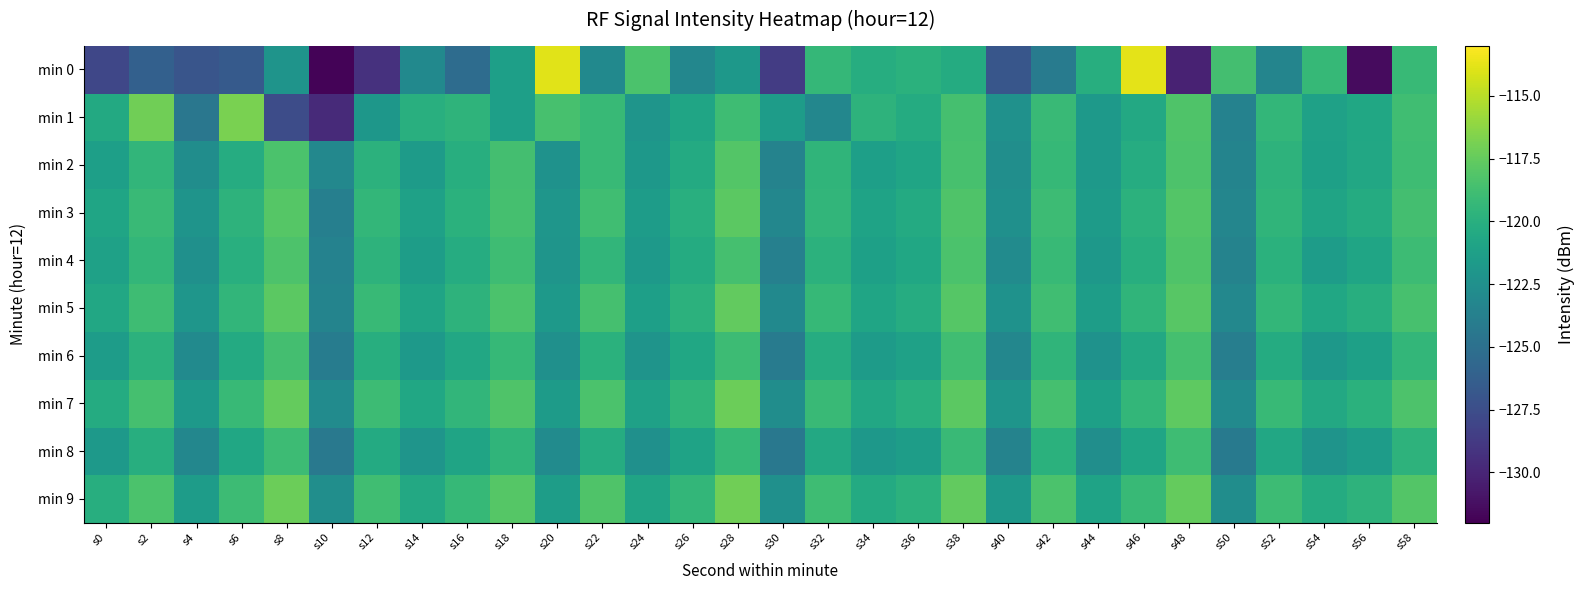

Reading left to right, what are all the values shown in this chart?

min 0: s0=-128.0	s2=-126.1	s4=-127.0	s6=-126.6	s8=-122.2	s10=-131.8	s12=-129.3	s14=-123.0	s16=-125.3	s18=-121.3	s20=-113.9	s22=-123.0	s24=-118.4	s26=-123.2	s28=-121.9	s30=-128.7	s32=-119.3	s34=-120.2	s36=-119.9	s38=-120.3	s40=-126.9	s42=-124.1	s44=-120.1	s46=-113.8	s48=-130.2	s50=-118.7	s52=-123.4	s54=-119.2	s56=-131.5	s58=-119.2
min 1: s0=-120.5	s2=-117.1	s4=-124.5	s6=-116.8	s8=-127.6	s10=-129.7	s12=-122.0	s14=-120.0	s16=-119.6	s18=-121.3	s20=-118.5	s22=-119.2	s24=-122.1	s26=-120.8	s28=-118.9	s30=-121.5	s32=-123.2	s34=-119.7	s36=-120.3	s38=-118.6	s40=-122.4	s42=-119.1	s44=-121.8	s46=-120.5	s48=-118.2	s50=-123.6	s52=-119.4	s54=-121.1	s56=-120.7	s58=-118.8
min 2: s0=-121.3	s2=-119.5	s4=-122.7	s6=-120.2	s8=-118.4	s10=-123.1	s12=-119.8	s14=-121.6	s16=-120.1	s18=-118.7	s20=-122.3	s22=-119.2	s24=-121.9	s26=-120.4	s28=-118.1	s30=-123.5	s32=-119.6	s34=-121.3	s36=-120.8	s38=-118.5	s40=-122.6	s42=-119.3	s44=-121.7	s46=-120.2	s48=-118.3	s50=-123.4	s52=-119.7	s54=-121.2	s56=-120.6	s58=-118.9
min 3: s0=-120.8	s2=-119.1	s4=-122.2	s6=-119.7	s8=-118.0	s10=-123.8	s12=-119.4	s14=-121.1	s16=-119.9	s18=-118.6	s20=-122.0	s22=-118.8	s24=-121.5	s26=-120.0	s28=-117.8	s30=-123.2	s32=-119.5	s34=-121.0	s36=-120.4	s38=-118.2	s40=-122.5	s42=-119.0	s44=-121.6	s46=-119.8	s48=-118.1	s50=-123.3	s52=-119.6	s54=-120.9	s56=-120.3	s58=-118.7
min 4: s0=-121.1	s2=-119.4	s4=-122.5	s6=-120.0	s8=-118.3	s10=-123.6	s12=-119.7	s14=-121.4	s16=-120.2	s18=-118.9	s20=-122.1	s22=-119.5	s24=-121.8	s26=-120.3	s28=-118.6	s30=-123.7	s32=-119.8	s34=-121.2	s36=-120.7	s38=-118.4	s40=-122.8	s42=-119.2	s44=-121.9	s46=-120.1	s48=-118.2	s50=-123.5	s52=-119.9	s54=-121.5	s56=-120.8	s58=-119.0
min 5: s0=-120.6	s2=-118.9	s4=-122.0	s6=-119.5	s8=-117.8	s10=-123.4	s12=-119.2	s14=-120.9	s16=-119.7	s18=-118.4	s20=-121.8	s22=-118.6	s24=-121.3	s26=-119.8	s28=-117.6	s30=-123.0	s32=-119.3	s34=-120.8	s36=-120.2	s38=-118.0	s40=-122.3	s42=-118.8	s44=-121.4	s46=-119.6	s48=-117.9	s50=-123.1	s52=-119.4	s54=-120.7	s56=-120.1	s58=-118.5
min 6: s0=-121.5	s2=-119.8	s4=-122.9	s6=-120.4	s8=-118.7	s10=-124.0	s12=-120.1	s14=-121.8	s16=-120.6	s18=-119.3	s20=-122.5	s22=-119.9	s24=-122.2	s26=-120.7	s28=-119.0	s30=-124.1	s32=-120.2	s34=-121.6	s36=-121.1	s38=-118.8	s40=-123.2	s42=-119.6	s44=-122.3	s46=-120.5	s48=-118.6	s50=-123.9	s52=-120.3	s54=-121.9	s56=-121.2	s58=-119.4
min 7: s0=-120.3	s2=-118.6	s4=-121.7	s6=-119.2	s8=-117.5	s10=-122.8	s12=-119.0	s14=-120.7	s16=-119.5	s18=-118.2	s20=-121.6	s22=-118.4	s24=-121.1	s26=-119.6	s28=-117.3	s30=-122.7	s32=-119.1	s34=-120.6	s36=-120.0	s38=-117.8	s40=-122.1	s42=-118.6	s44=-121.2	s46=-119.4	s48=-117.7	s50=-122.9	s52=-119.2	s54=-120.5	s56=-119.9	s58=-118.3
min 8: s0=-121.8	s2=-120.1	s4=-123.2	s6=-120.7	s8=-119.0	s10=-124.3	s12=-120.4	s14=-122.1	s16=-120.9	s18=-119.6	s20=-122.8	s22=-120.2	s24=-122.5	s26=-121.0	s28=-119.3	s30=-124.4	s32=-120.5	s34=-121.9	s36=-121.4	s38=-119.1	s40=-123.5	s42=-119.9	s44=-122.6	s46=-120.8	s48=-118.9	s50=-124.2	s52=-120.6	s54=-122.2	s56=-121.5	s58=-119.7
min 9: s0=-120.1	s2=-118.4	s4=-121.5	s6=-119.0	s8=-117.3	s10=-122.6	s12=-118.8	s14=-120.5	s16=-119.3	s18=-118.0	s20=-121.4	s22=-118.2	s24=-120.9	s26=-119.4	s28=-117.1	s30=-122.5	s32=-118.9	s34=-120.4	s36=-119.8	s38=-117.6	s40=-121.9	s42=-118.4	s44=-121.0	s46=-119.2	s48=-117.5	s50=-122.7	s52=-119.0	s54=-120.3	s56=-119.7	s58=-118.1